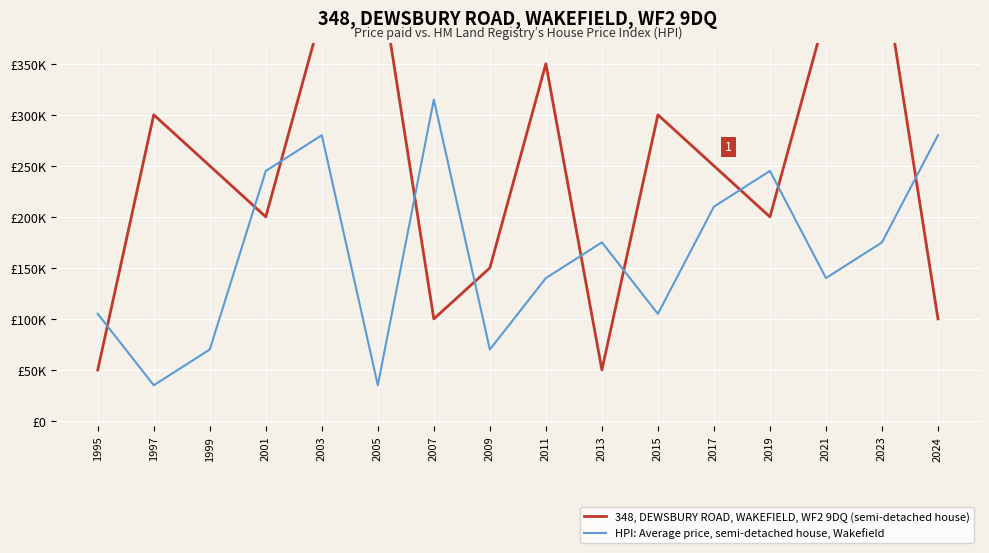

Which category has the highest value in the HPI: Average price, semi-detached house, Wakefield series?

2007